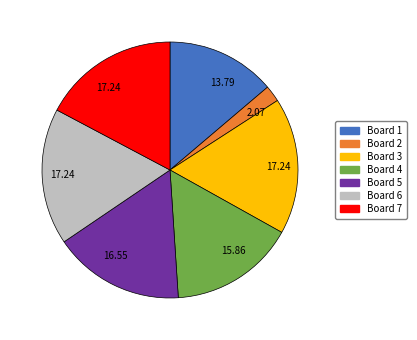

Does Board 2 account for over 50% of the chart?

No